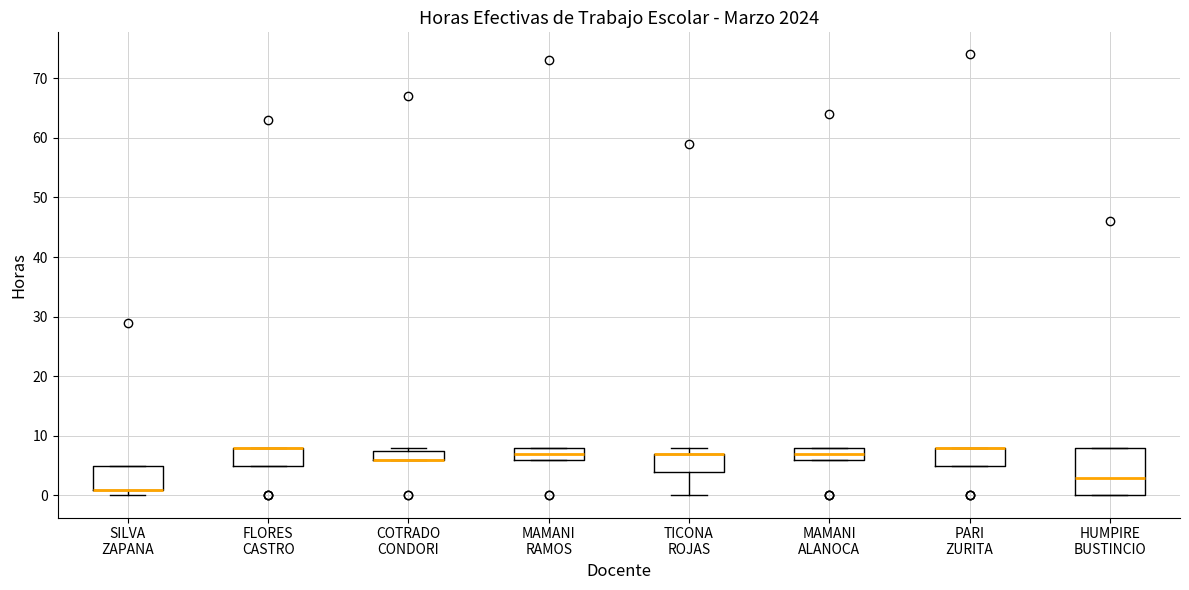

Which box is the tallest, from its lower edge to its upper edge?

HUMPIRE BUSTINCIO